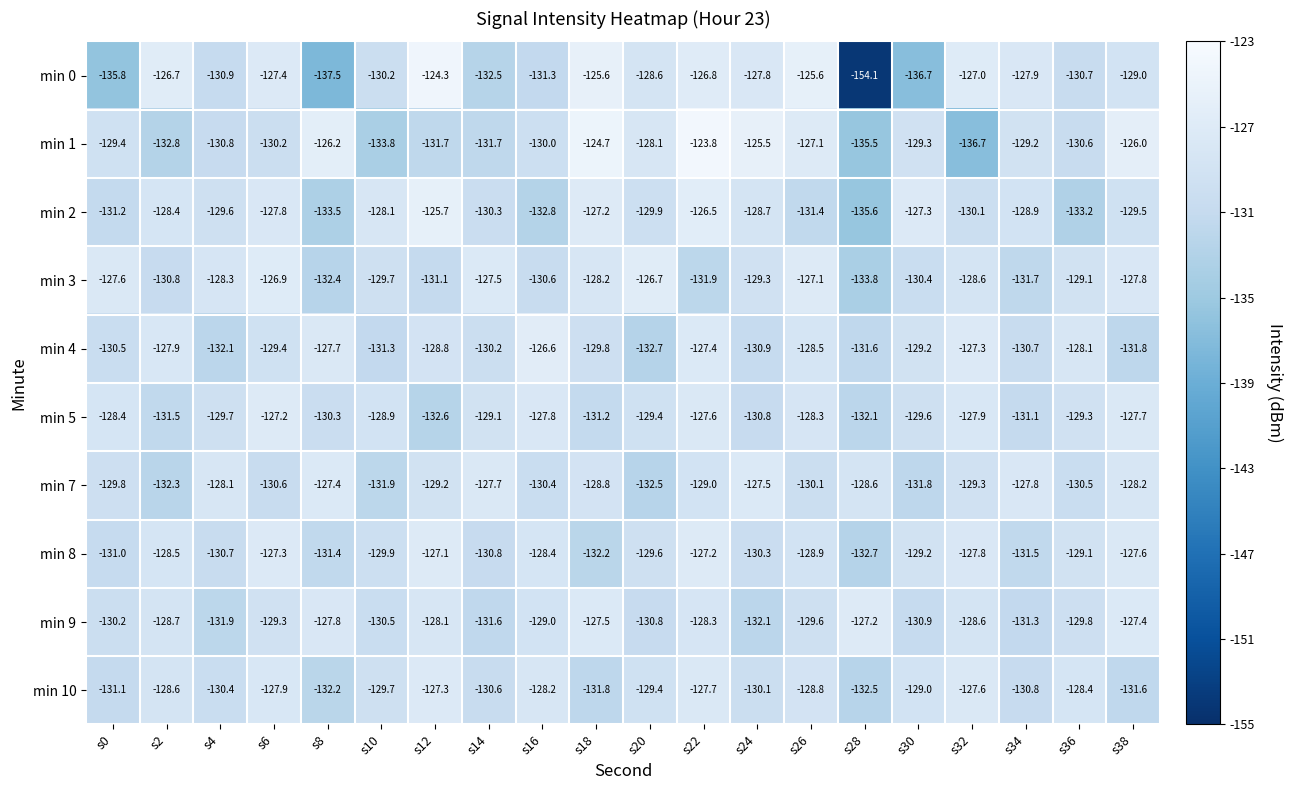

Where does the min 7 series first go above -129?

s4